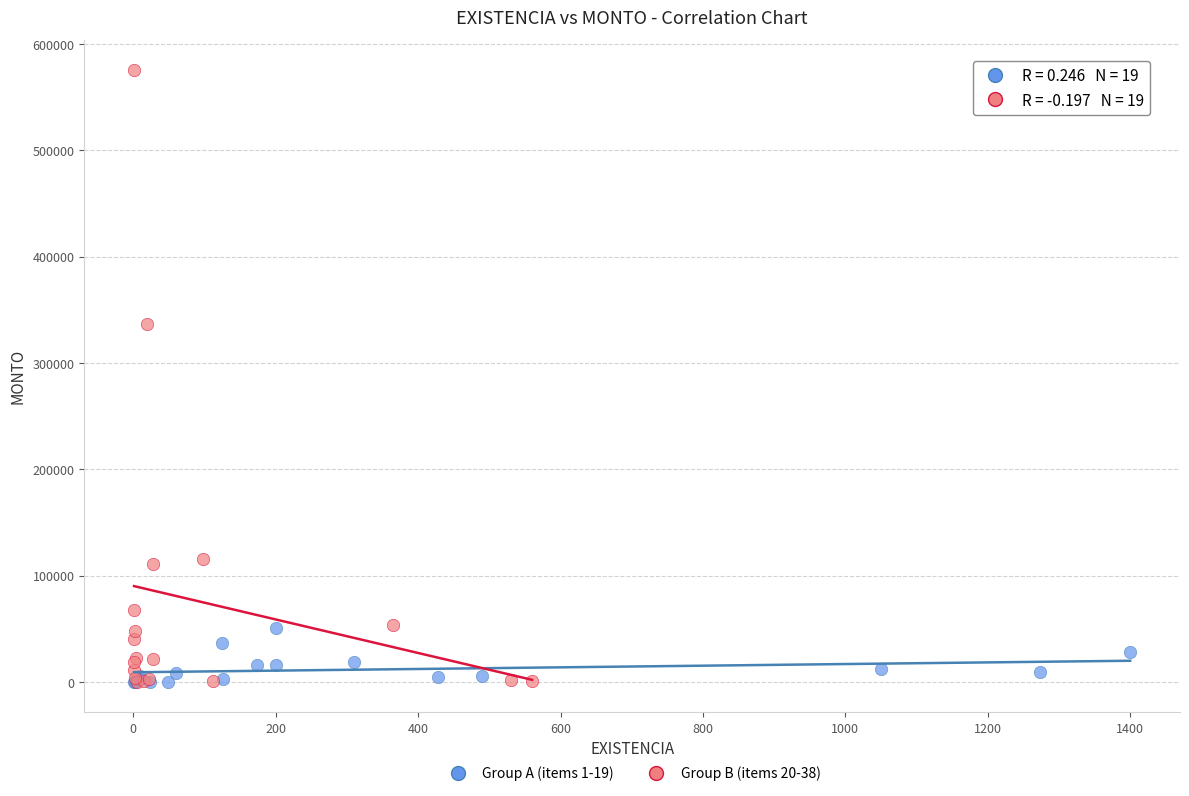

Which series reaches the maximum Y coordinate?

Group B (items 20-38)